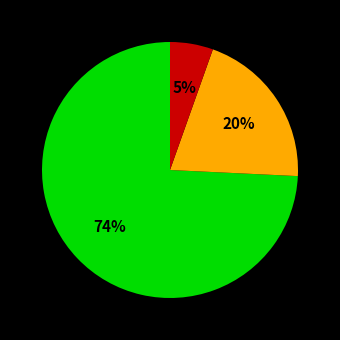

Is there a majority slice in this chart?

Yes